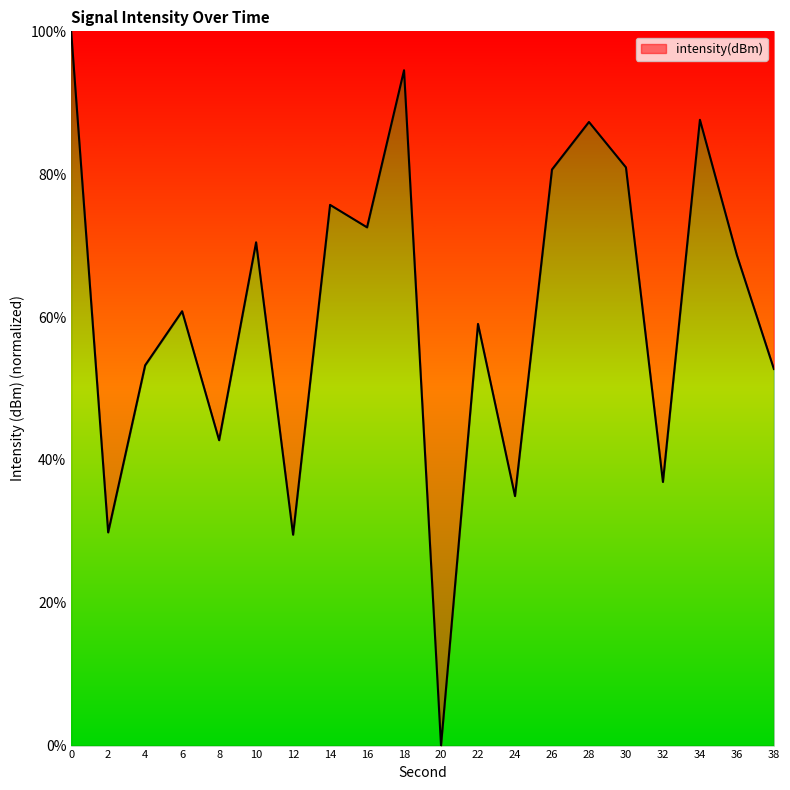

Approximately how many times larger is the value at 6 compared to 34?

0.7